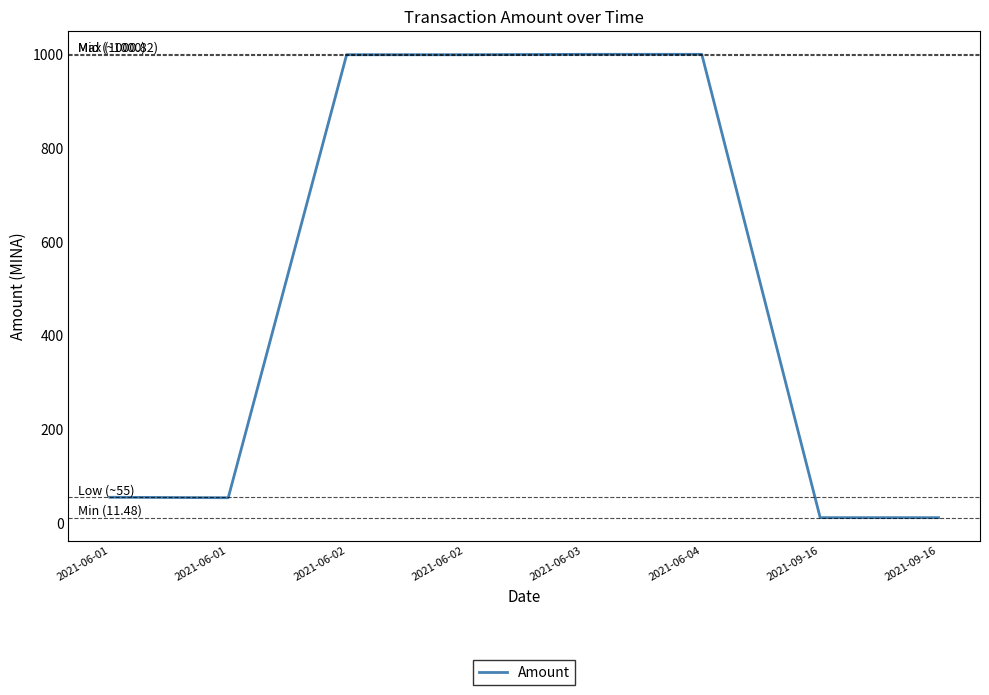

Where is the first local minimum?

2021-06-01